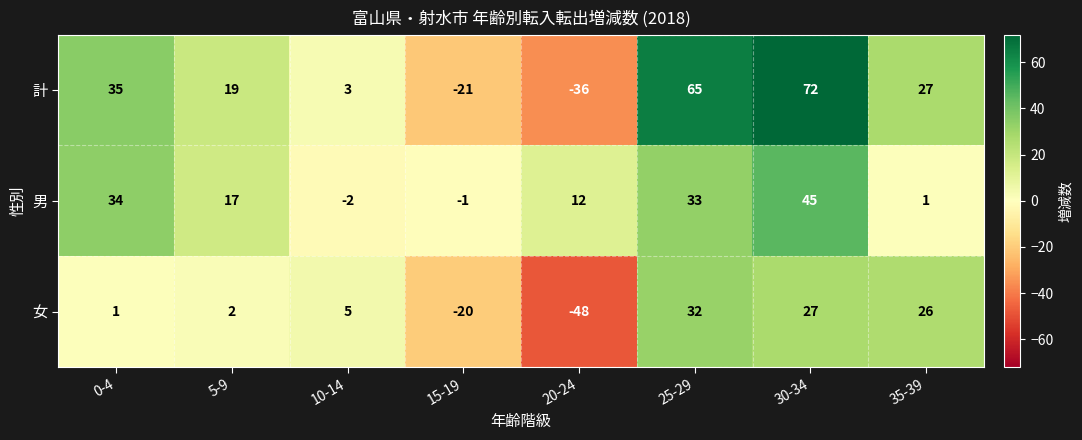

True or false: 計 has a value of 5 at 10-14.

False